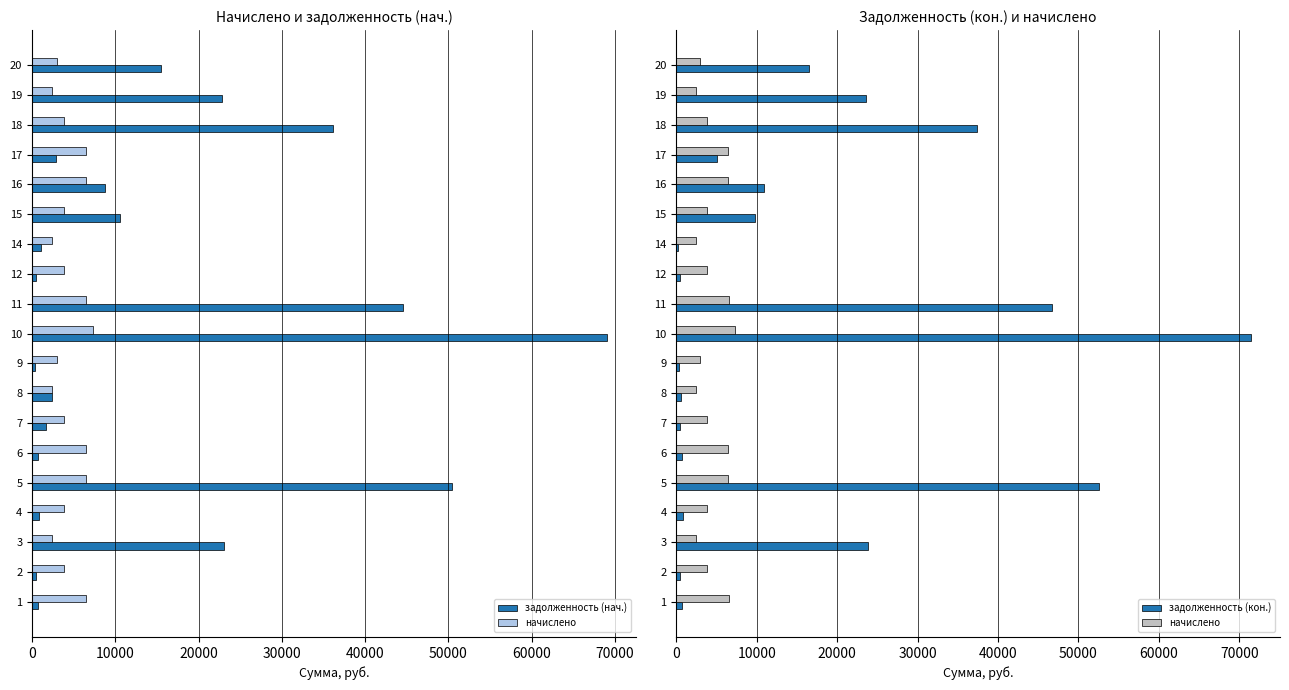

What is the difference between the second highest and second lowest values in the задолженность (кон.) series?

52286.5